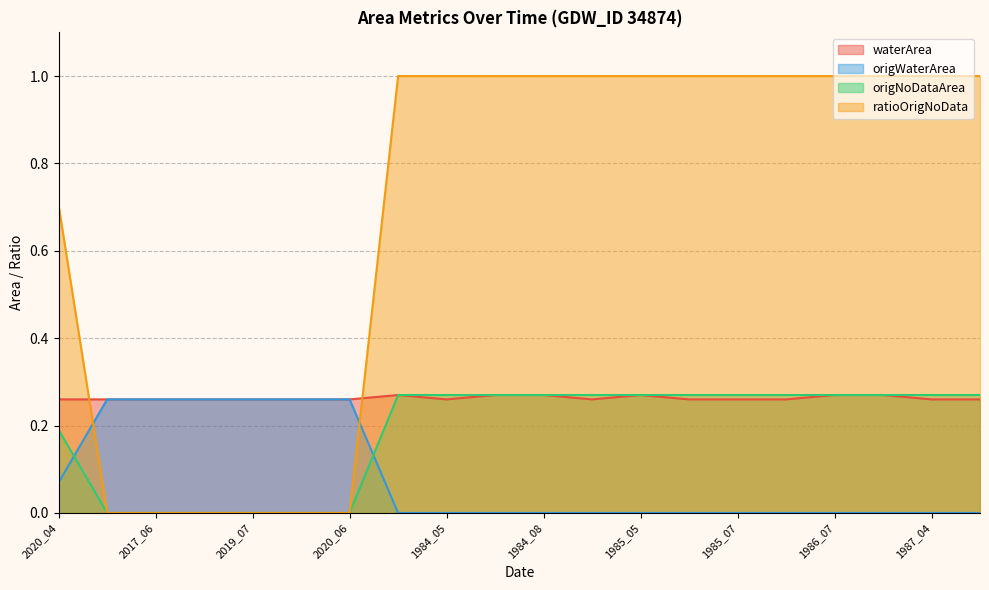

Count the number of data series in this chart.

4